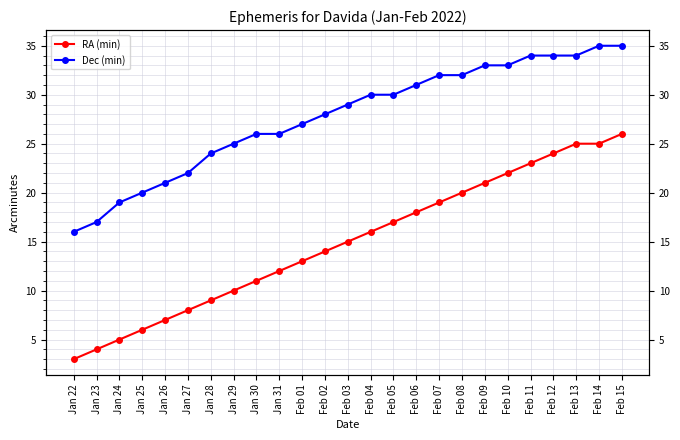

List the series in order of their peak value, lowest first.

RA (min), Dec (min)